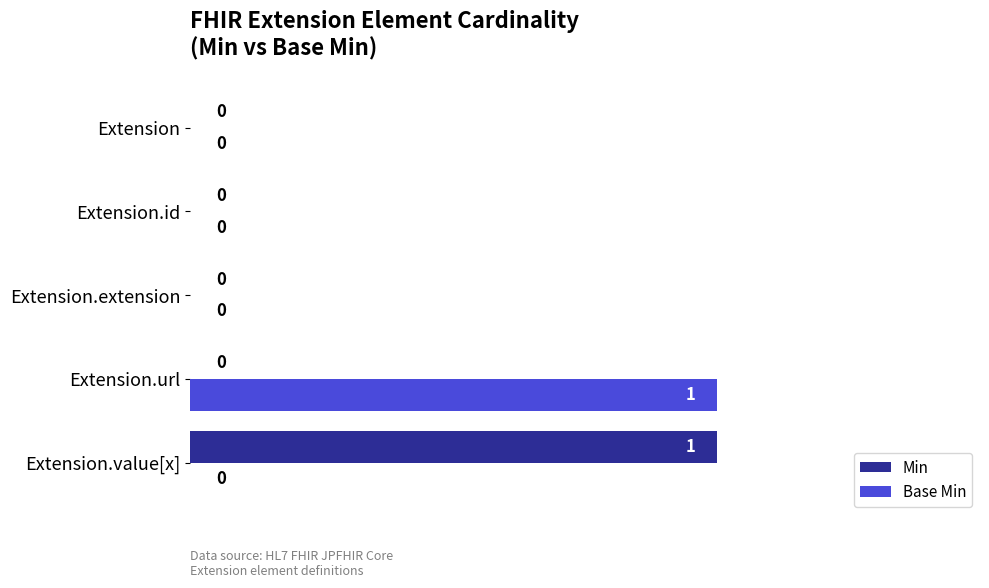

The Base Min series shows 1 at Extension.id. True or false?

False